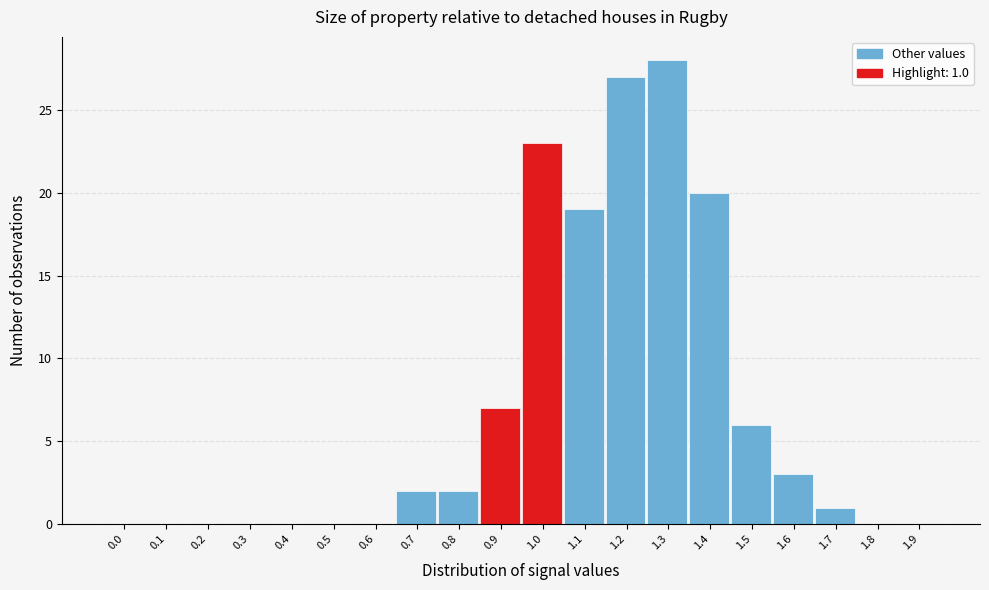

Reading right to left, list all the values displayed in this chart.

1.9=0	1.8=0	1.7=1	1.6=3	1.5=6	1.4=20	1.3=28	1.2=27	1.1=19	1.0=23	0.9=7	0.8=2	0.7=2	0.6=0	0.5=0	0.4=0	0.3=0	0.2=0	0.1=0	0.0=0